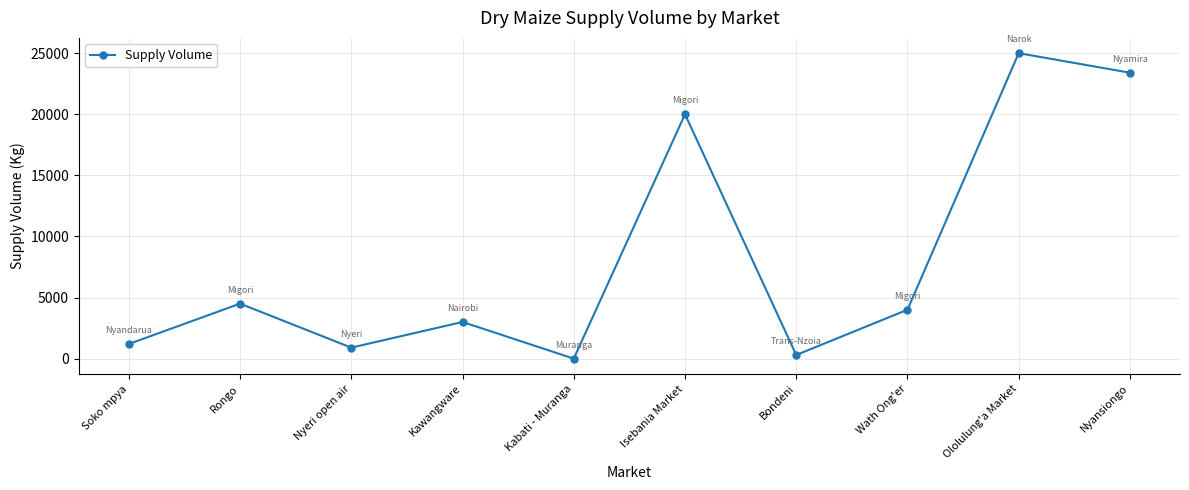

The chart shows a value of 4500 at Rongo. True or false?

True